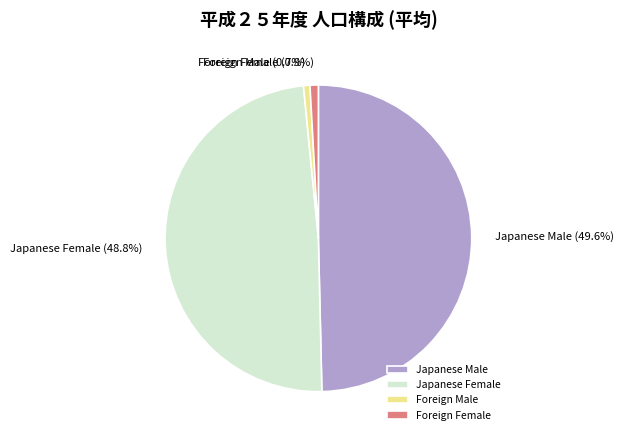

What is the largest slice in the pie chart?

Japanese Male